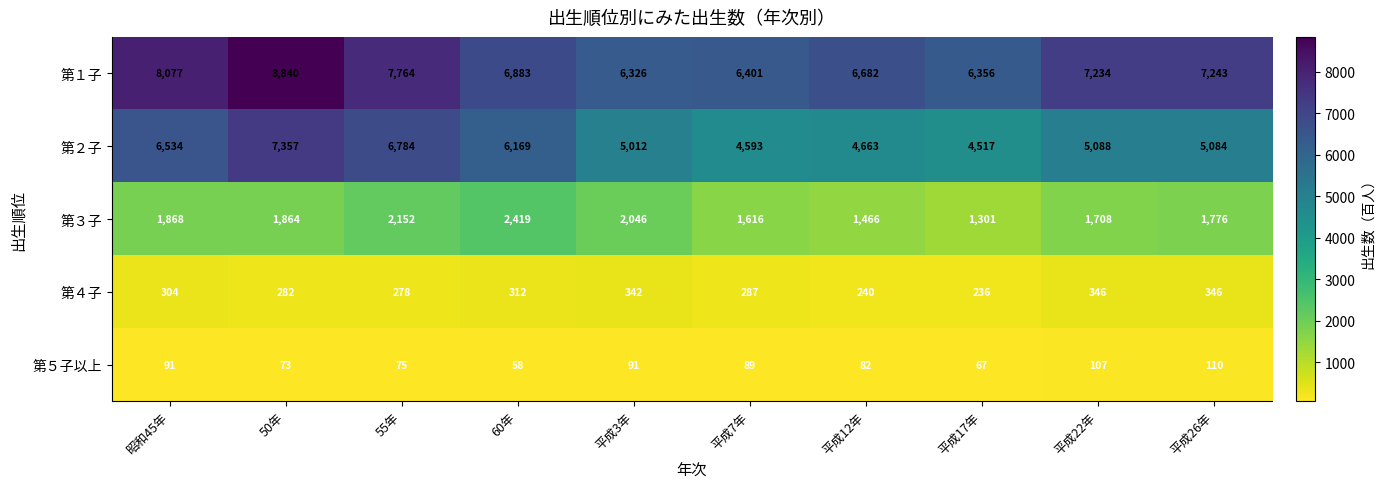

Between 平成3年 and 平成22年, which series saw the biggest shift?

第１子